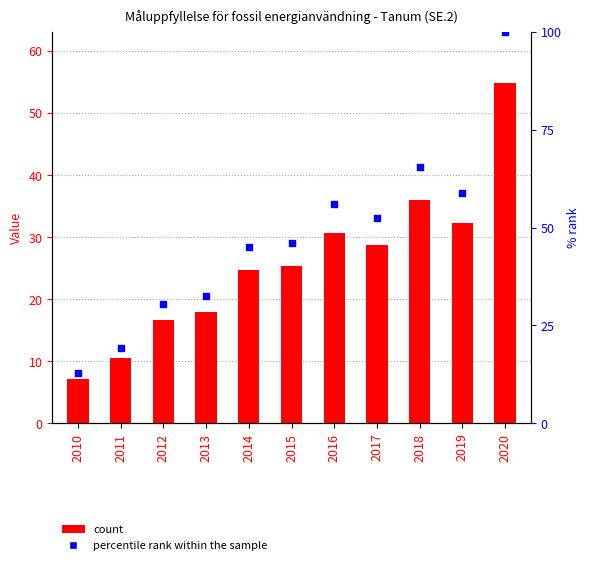

Which series has the largest total across all categories?

percentile rank within the sample